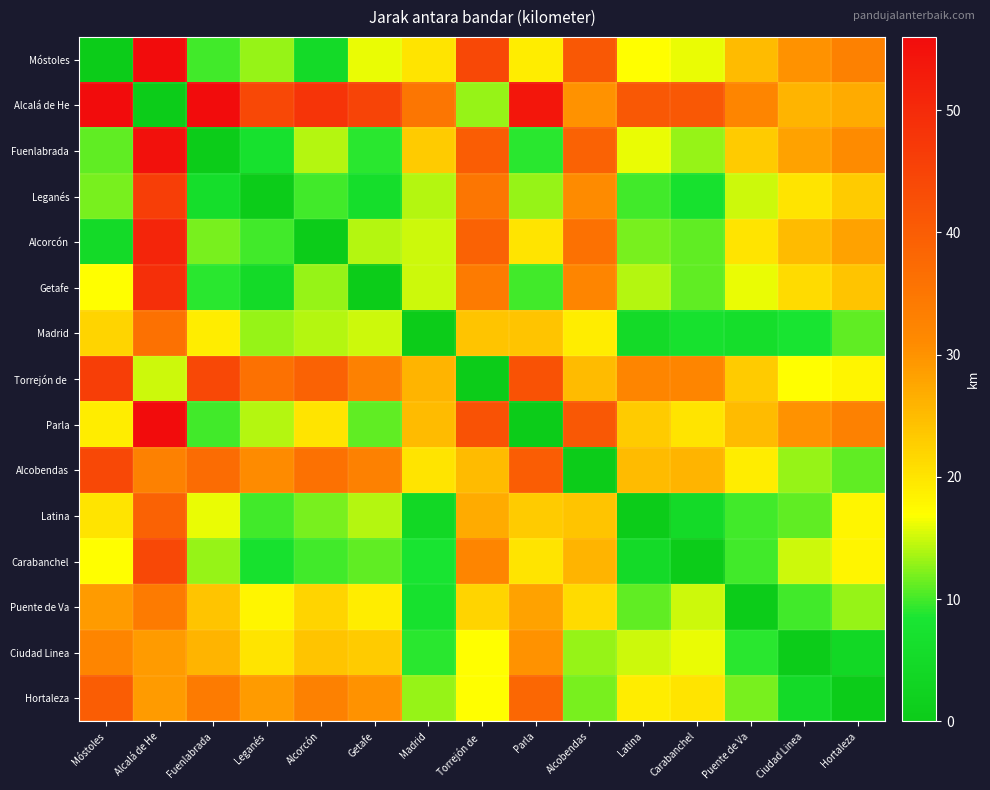

At how many categories does at least one series exceed 13?

15